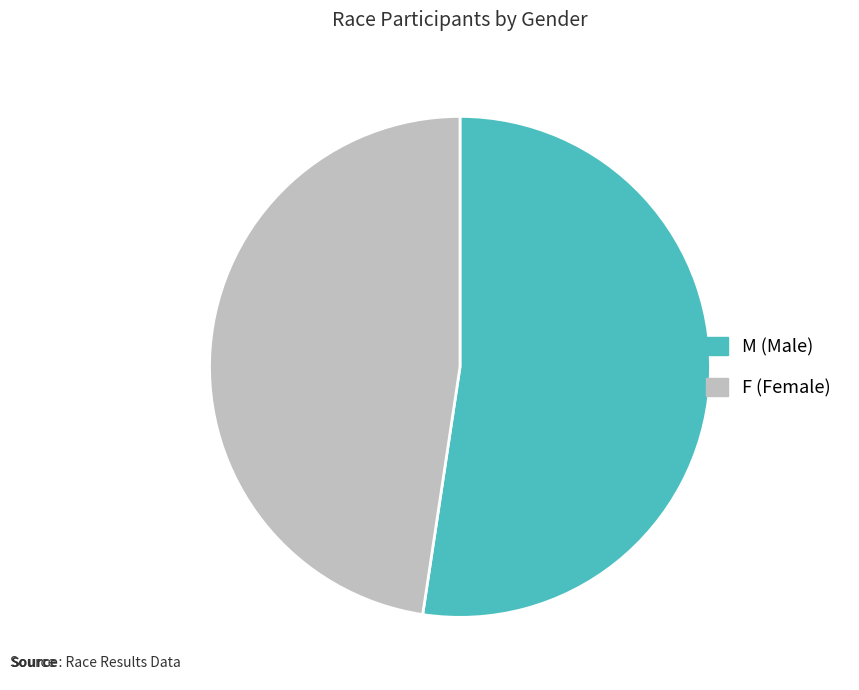

Approximately how many times larger is the value at M (Male) compared to F (Female)?

1.1